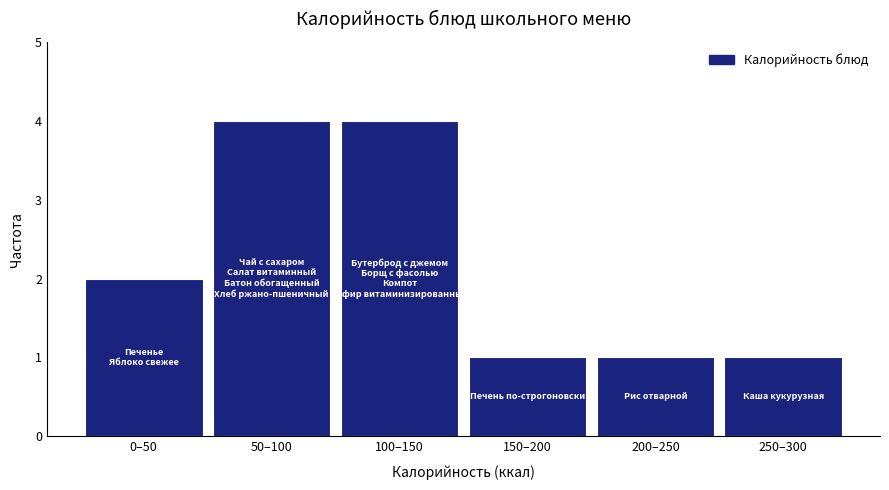

Reading right to left, extract all data points from this chart.

250–300=1	200–250=1	150–200=1	100–150=4	50–100=4	0–50=2